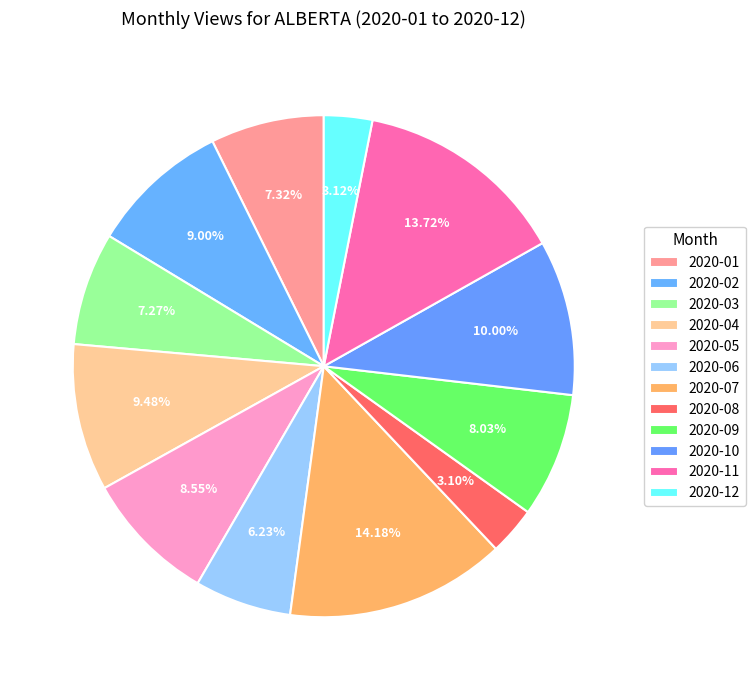

True or false: 2020-11 accounts for 14% of the total.

True